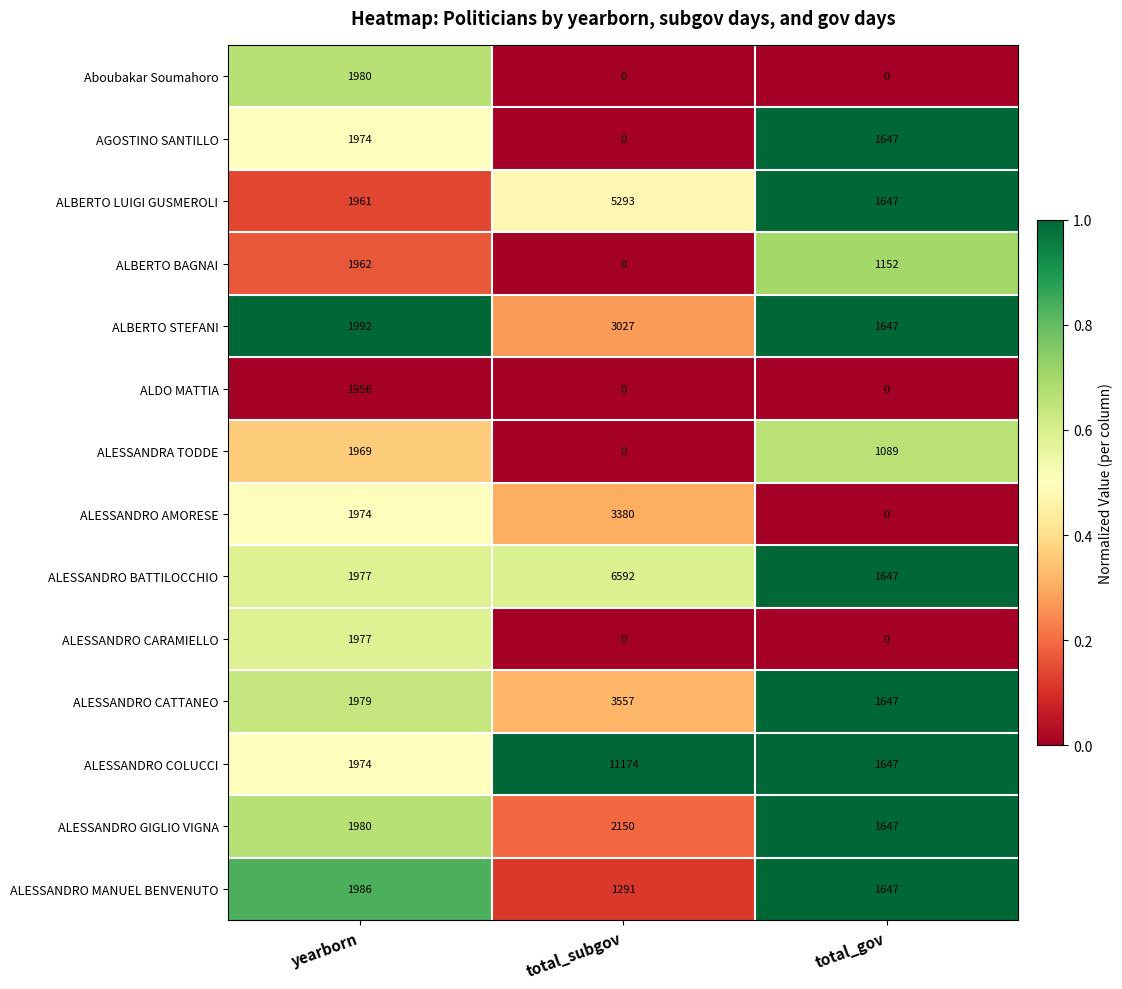

Rank the series by their maximum value, from lowest to highest.

ALDO MATTIA, ALBERTO BAGNAI, ALESSANDRA TODDE, AGOSTINO SANTILLO, ALESSANDRO CARAMIELLO, Aboubakar Soumahoro, ALESSANDRO MANUEL BENVENUTO, ALESSANDRO GIGLIO VIGNA, ALBERTO STEFANI, ALESSANDRO AMORESE, ALESSANDRO CATTANEO, ALBERTO LUIGI GUSMEROLI, ALESSANDRO BATTILOCCHIO, ALESSANDRO COLUCCI